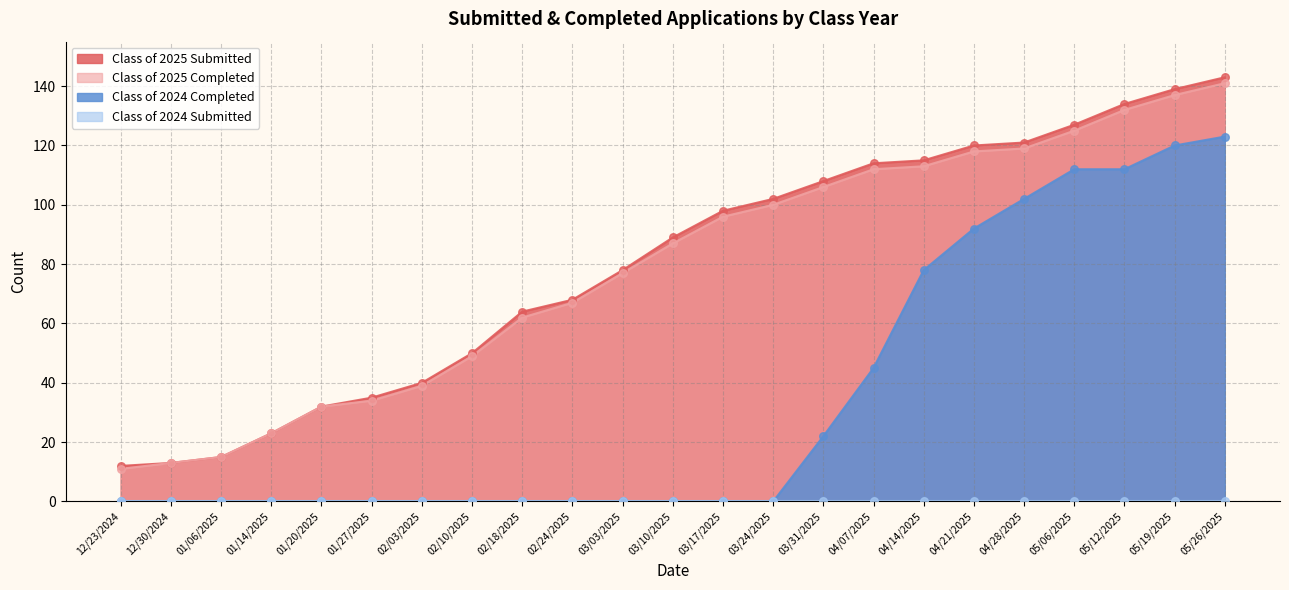

Is the value of Class of 2024 Completed at 04/21/2025 greater than the value of Class of 2025 Submitted at 04/28/2025?

No